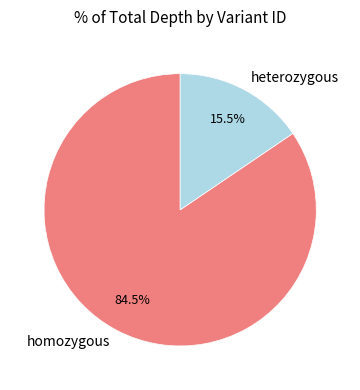

To the nearest percent, what is the difference between the largest and smallest slice percentages?

69%